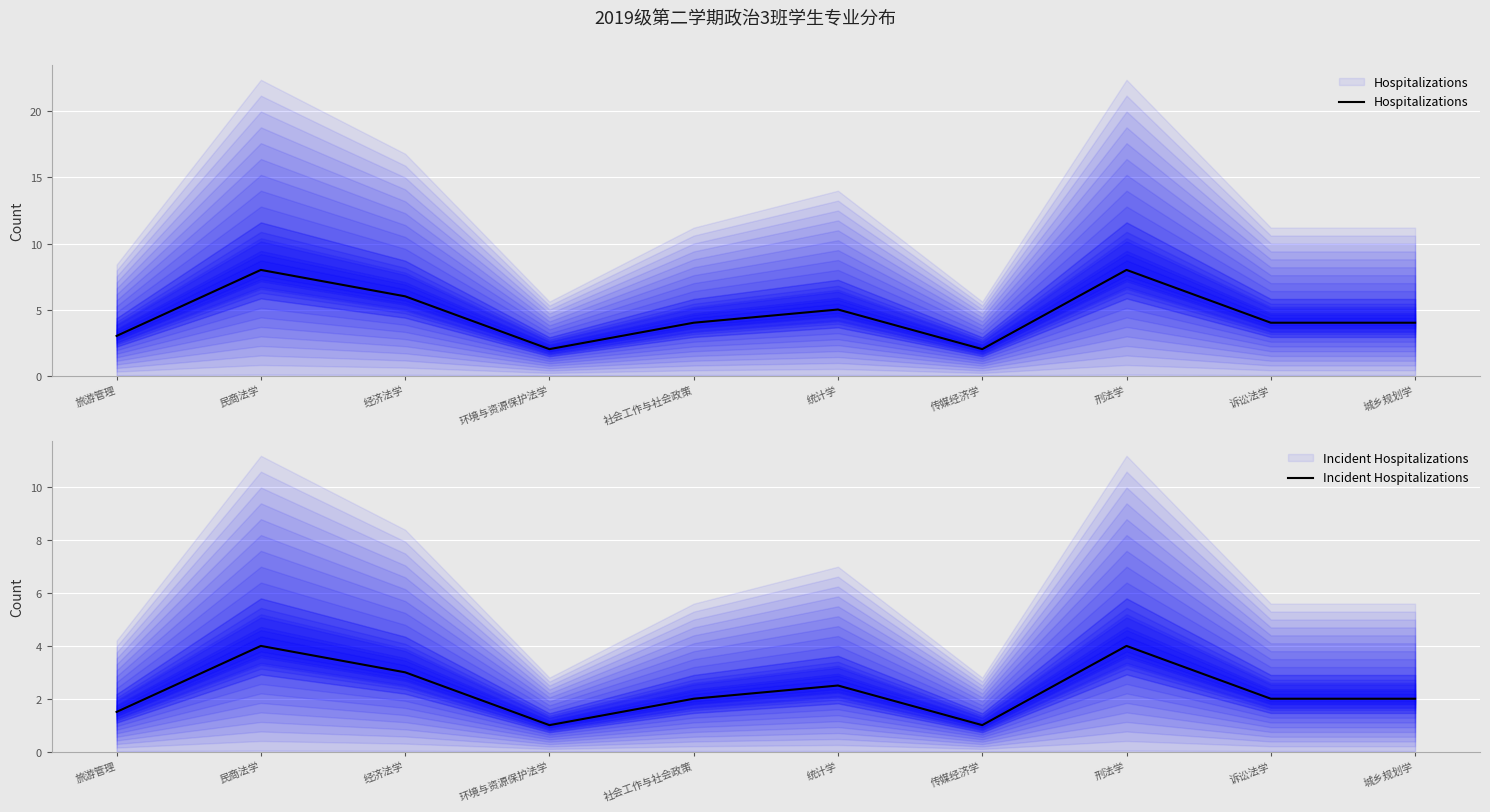

How many Incident Hospitalizations values are between 1 and 3?

8